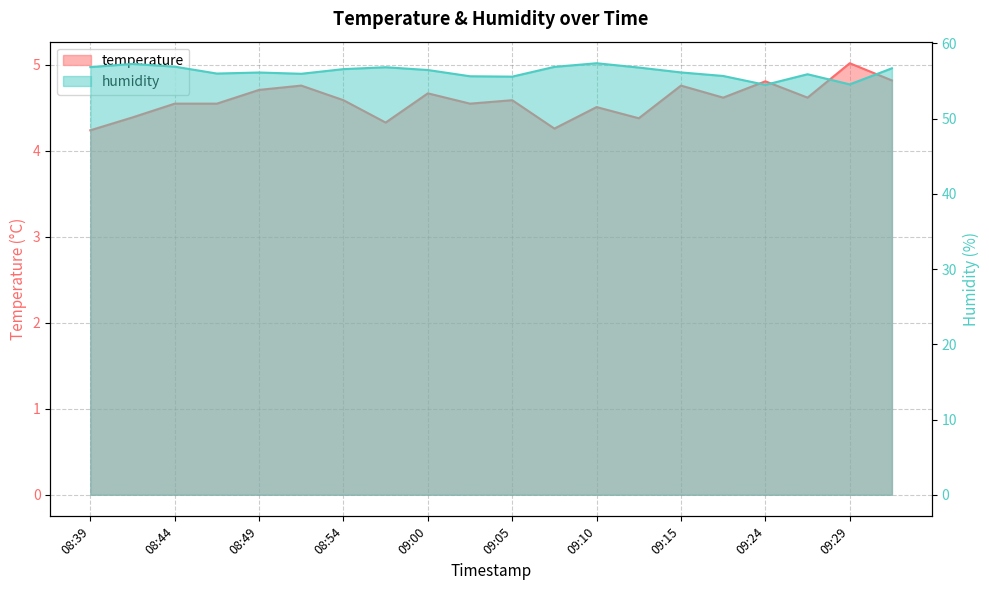

How many categories are shown in the chart?

20